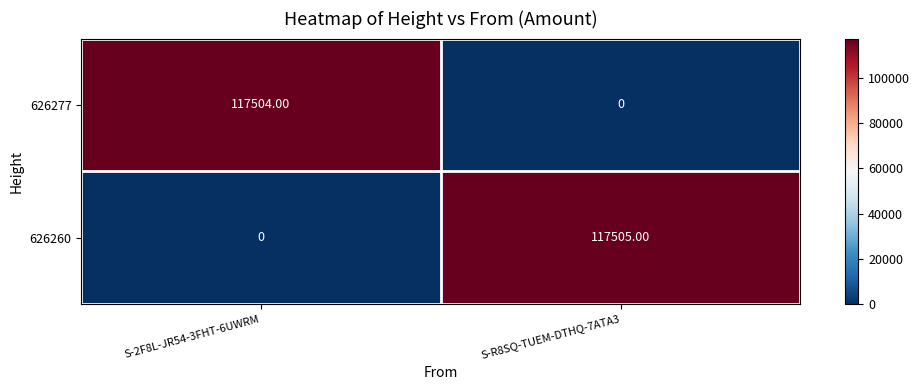

Count the number of data series in this chart.

2